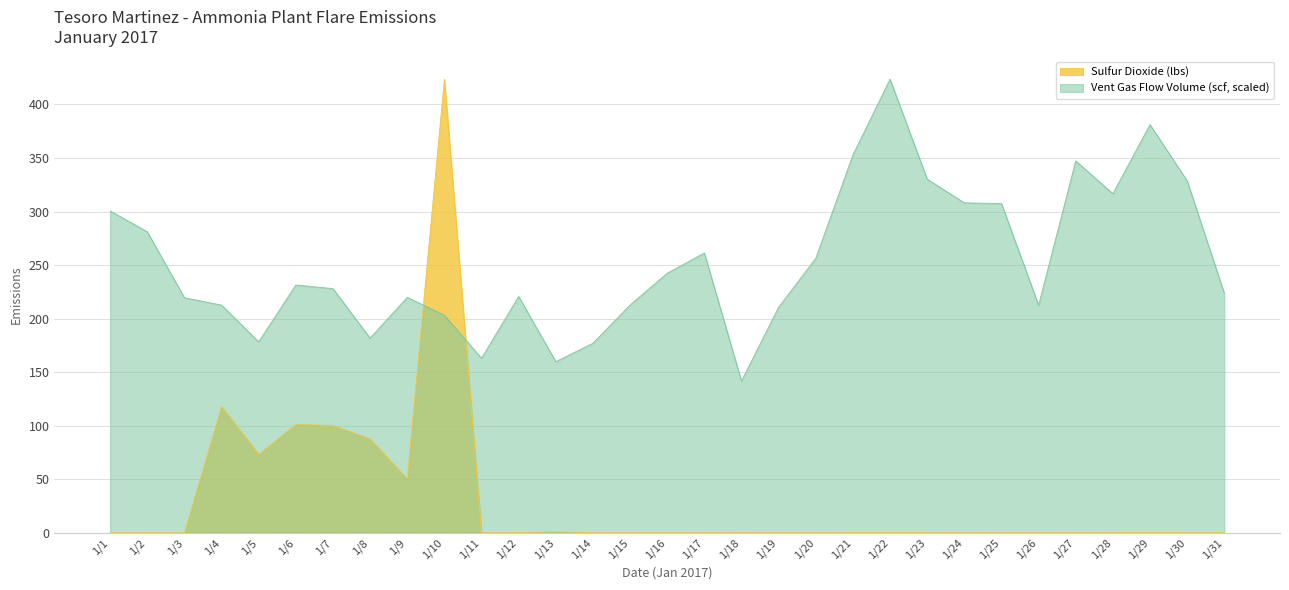

What are all the series names shown in the legend?

Sulfur Dioxide (lbs), Vent Gas Flow Volume (scf, scaled)